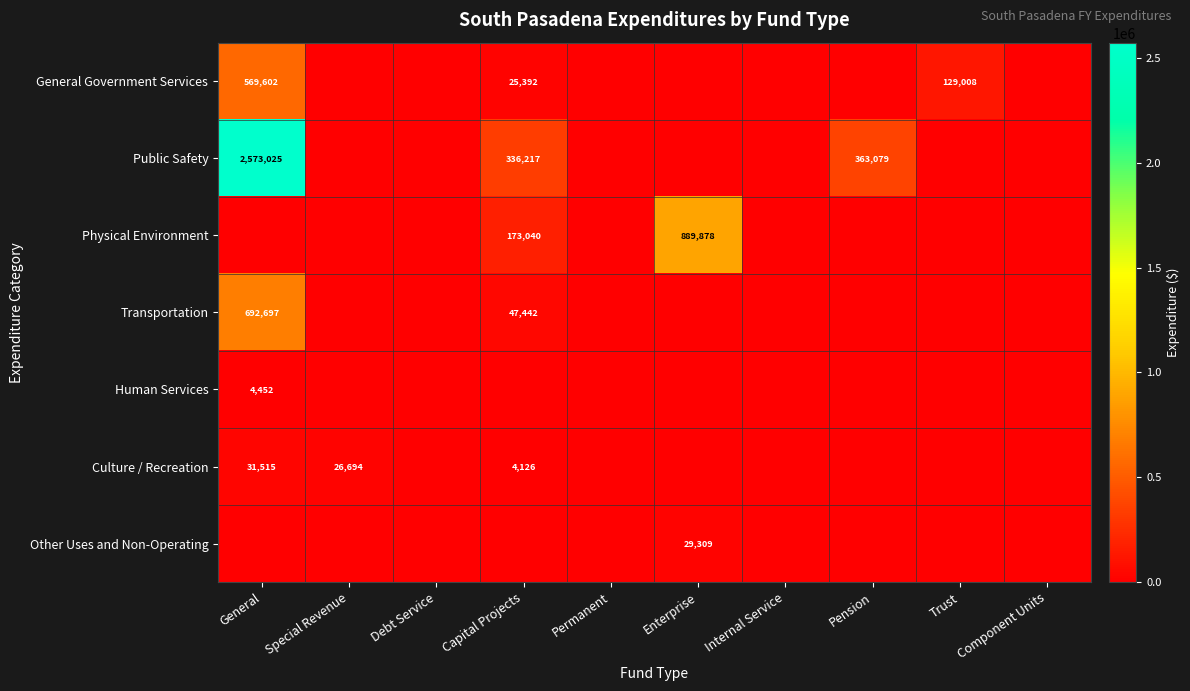

Between General and Capital Projects, which is larger?

General